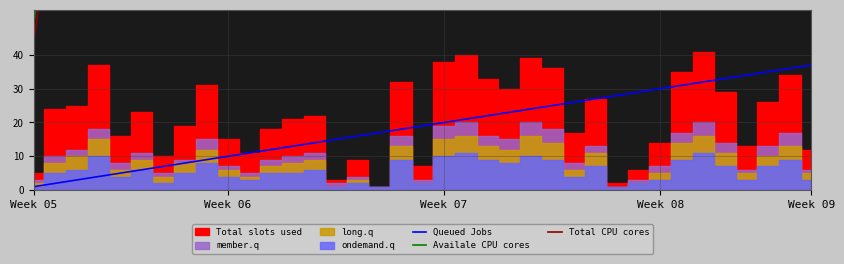

Is it true that Queued Jobs equals 20 at Week 07?

True